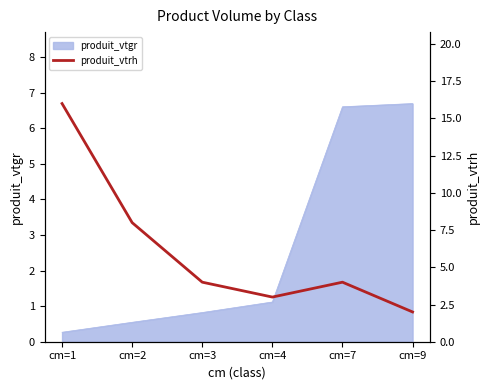

Where is produit_vtgr nearest to the value 3?

cm=4